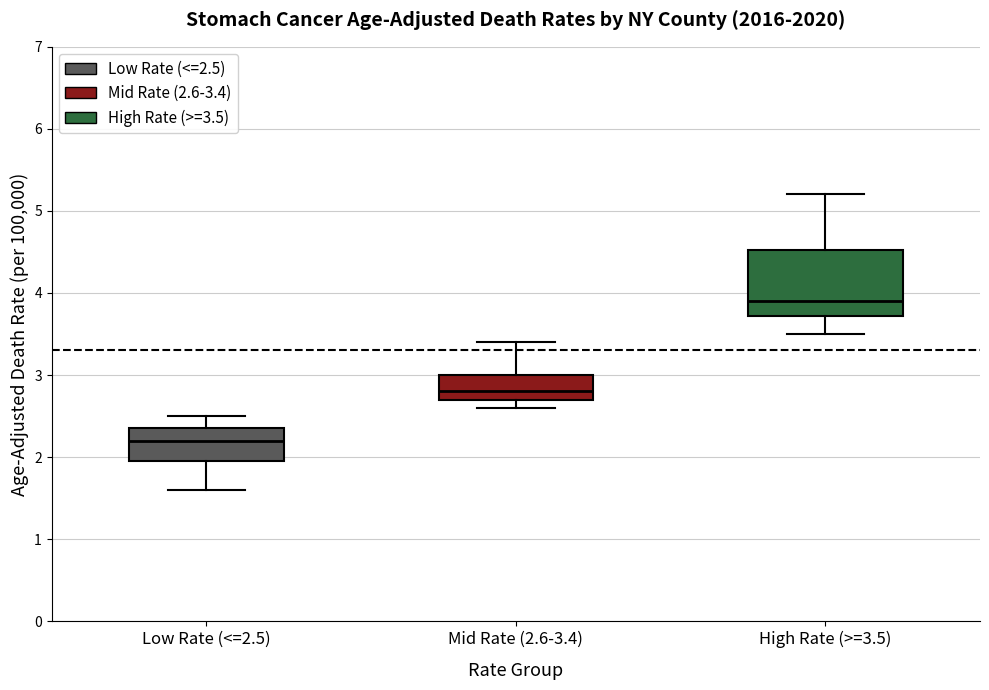

Reading left to right, transcribe this box plot: for each box, give where its median line is, the range the box spans, and where its two whiskers end, as read against the y-axis. The values are not printed on the chart, so give them approximately, as read against the axis.

Low Rate (<=2.5): median 2.2, box 2.0 to 2.4, whiskers 1.6 to 2.5
Mid Rate (2.6-3.4): median 2.8, box 2.7 to 3.0, whiskers 2.6 to 3.4
High Rate (>=3.5): median 3.9, box 3.7 to 4.5, whiskers 3.5 to 5.2